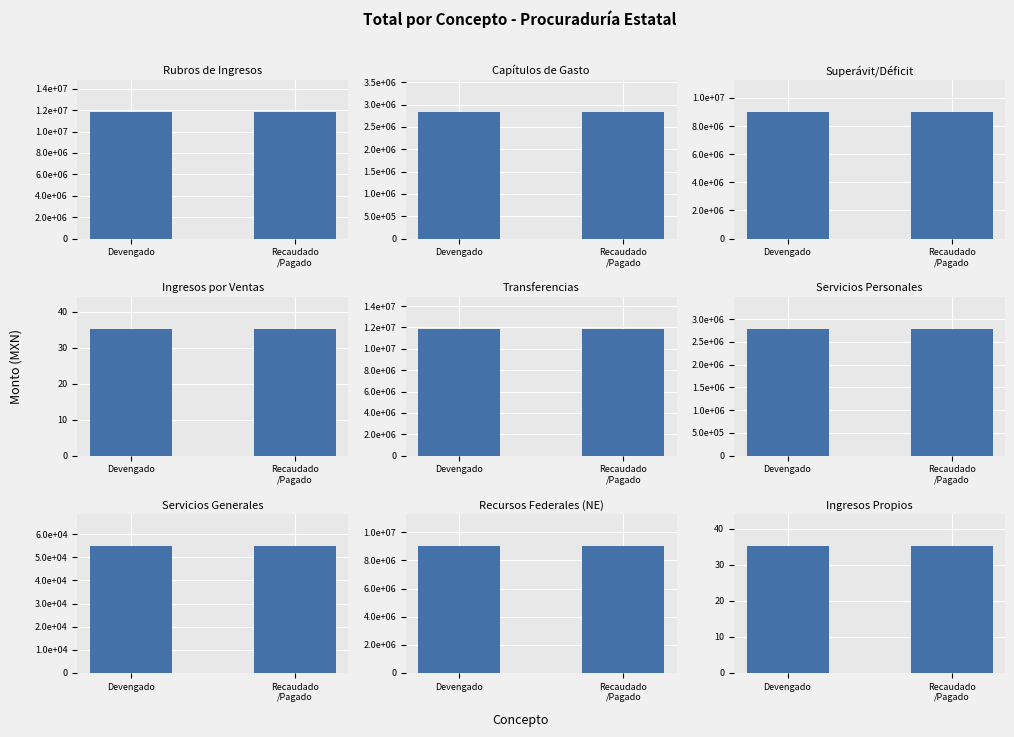

At which label does Devengado reach its peak?

Rubros de Ingresos